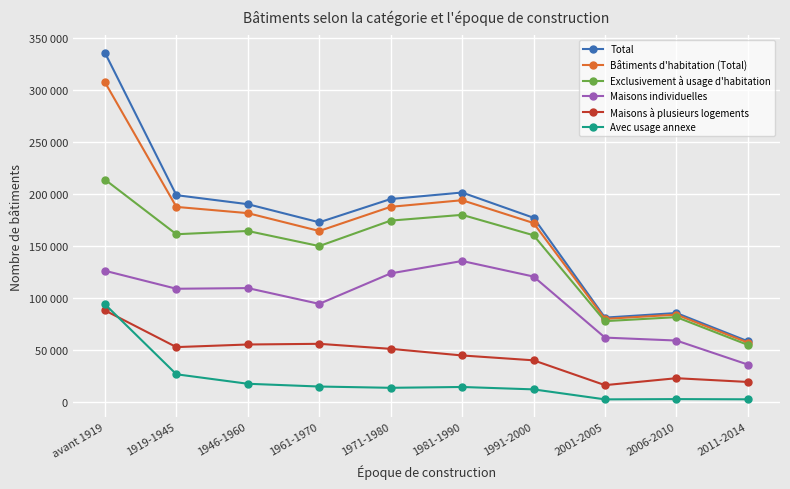

True or false: Avec usage annexe and Maisons individuelles cross at least once.

False